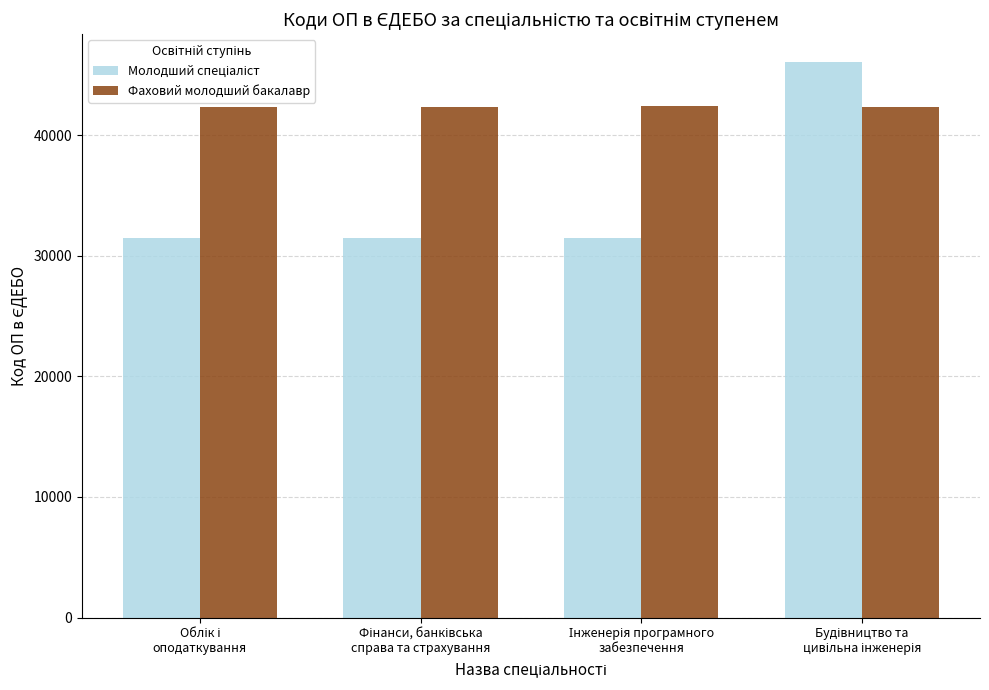

What is the maximum value shown in the chart?

46088